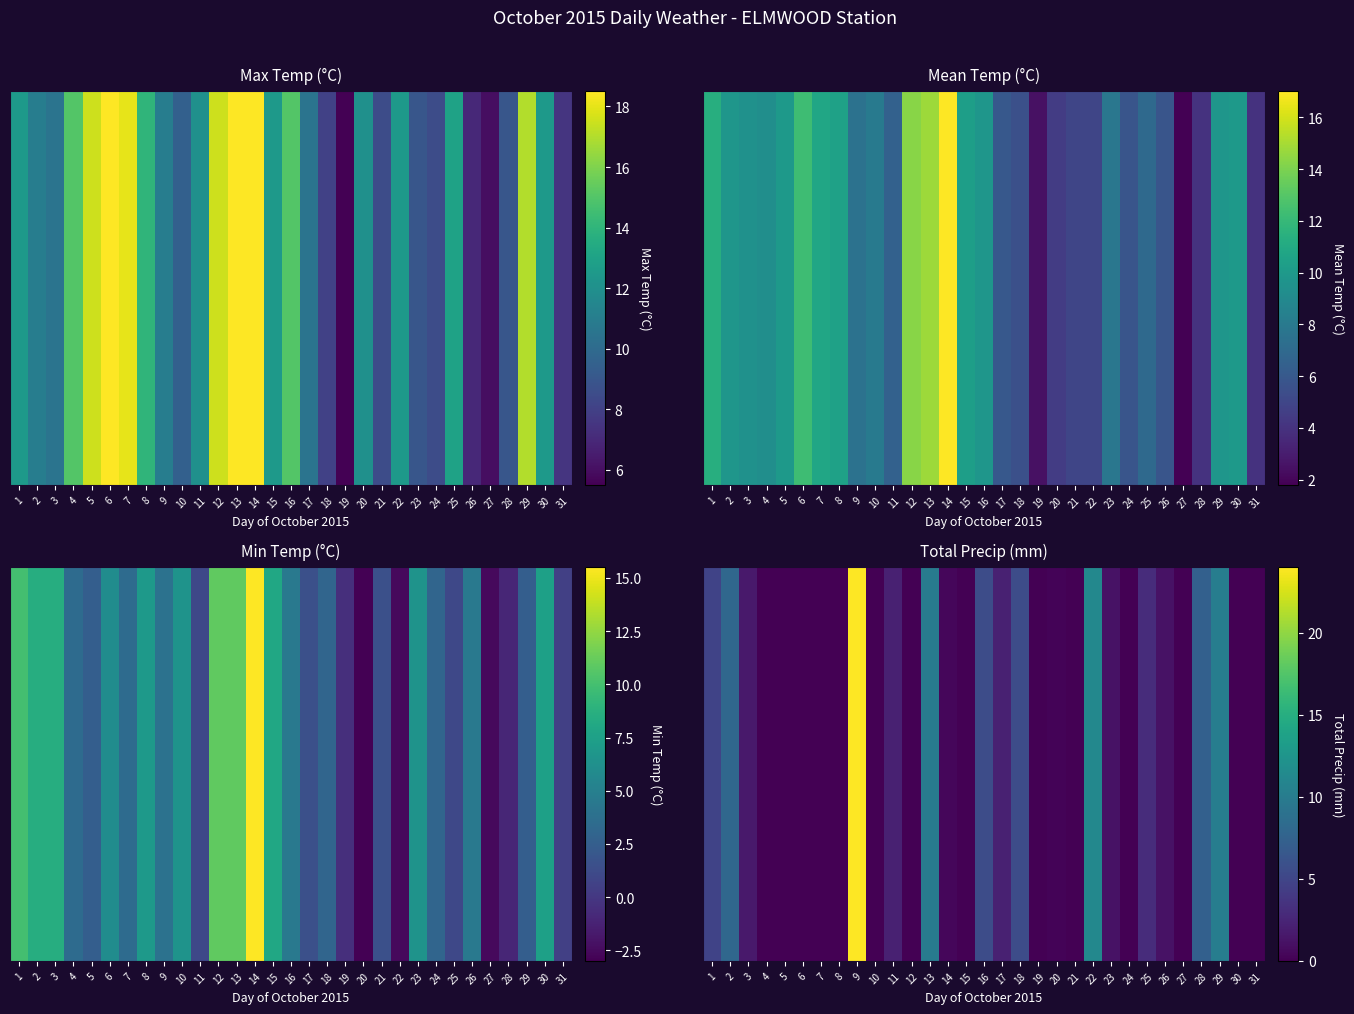

The chart shows a value of 2.1 at 3. True or false?

False